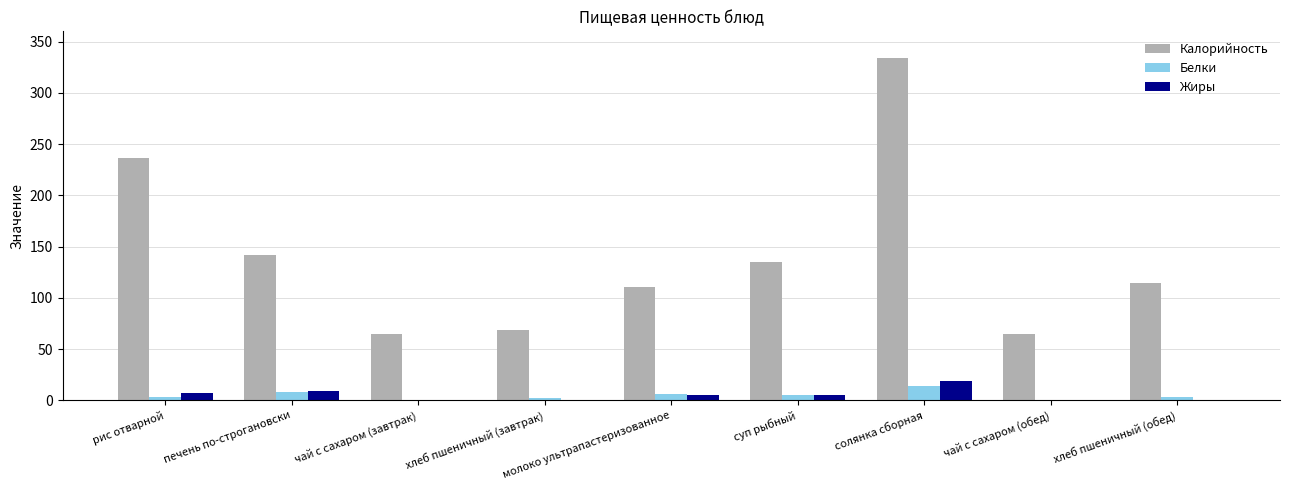

At which category is the sum across all series the highest?

солянка сборная